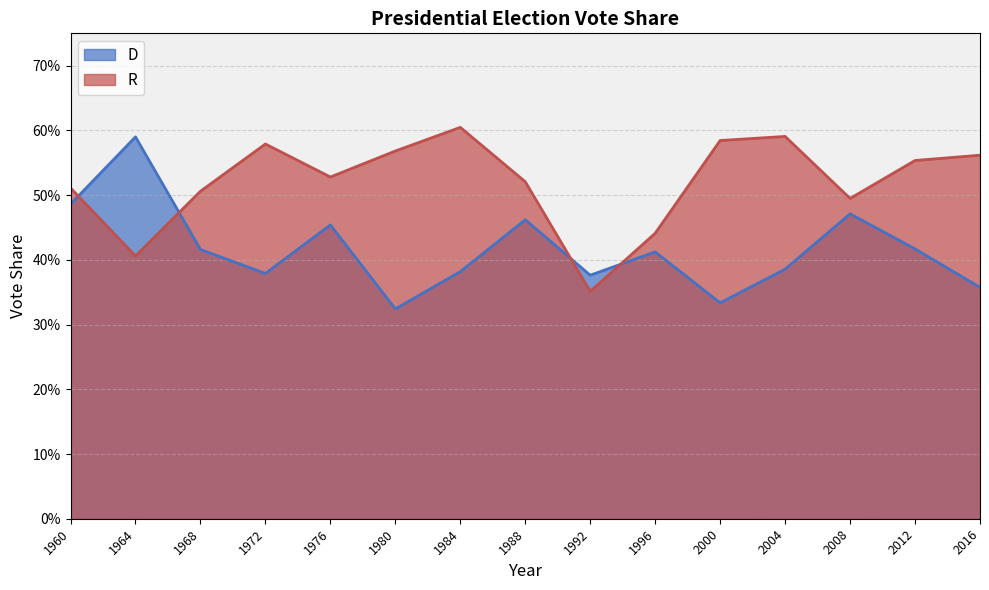

True or false: R has a value of 0.5 at 1960.

True